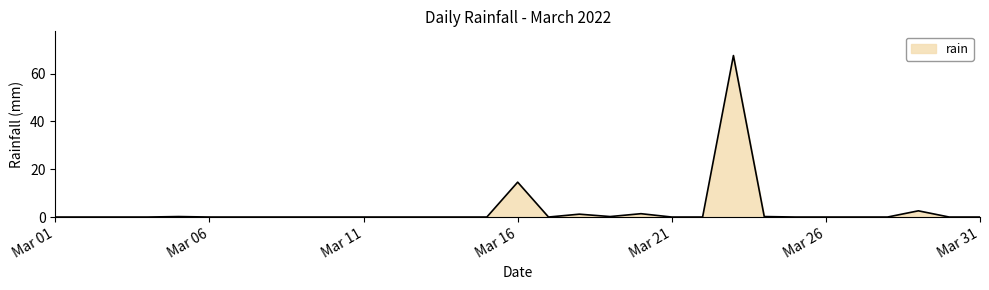

What is the maximum value shown in the chart?

67.6